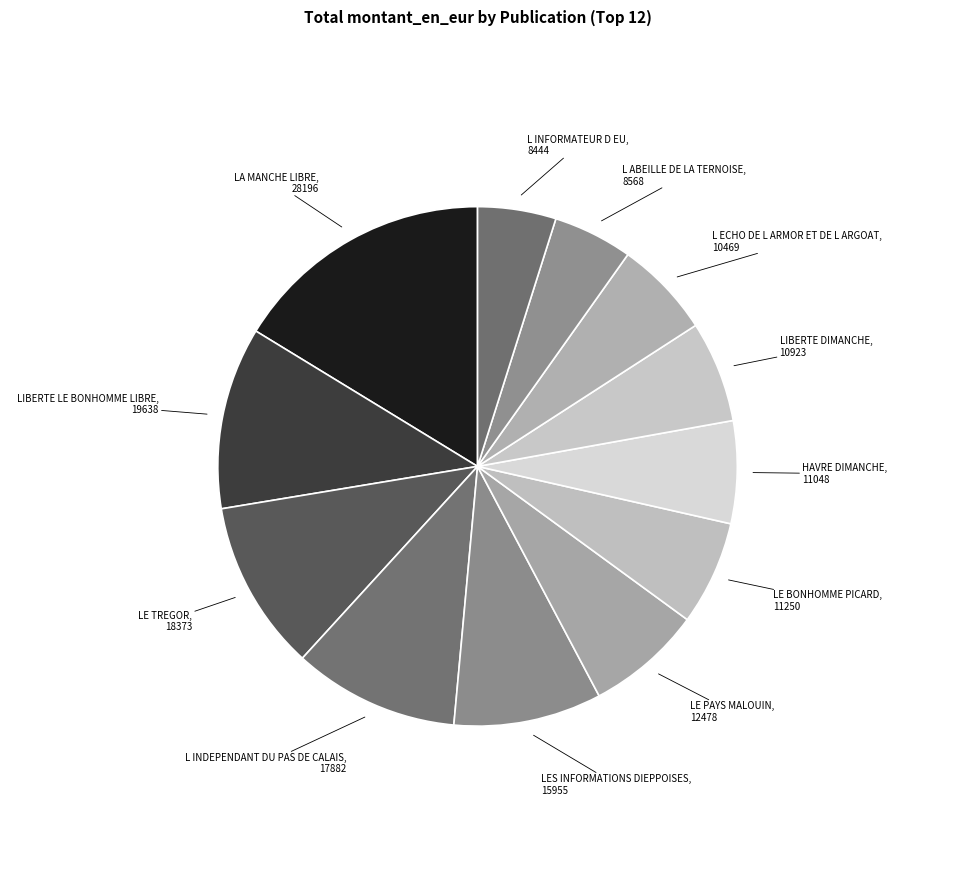

Between LES INFORMATIONS DIEPPOISES and HAVRE DIMANCHE, which is larger?

LES INFORMATIONS DIEPPOISES